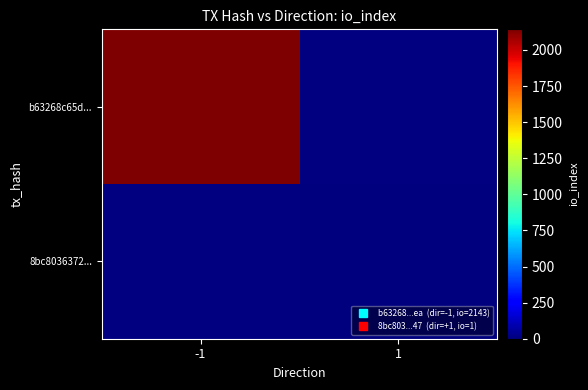

Between 1 and -1, which is larger?

-1